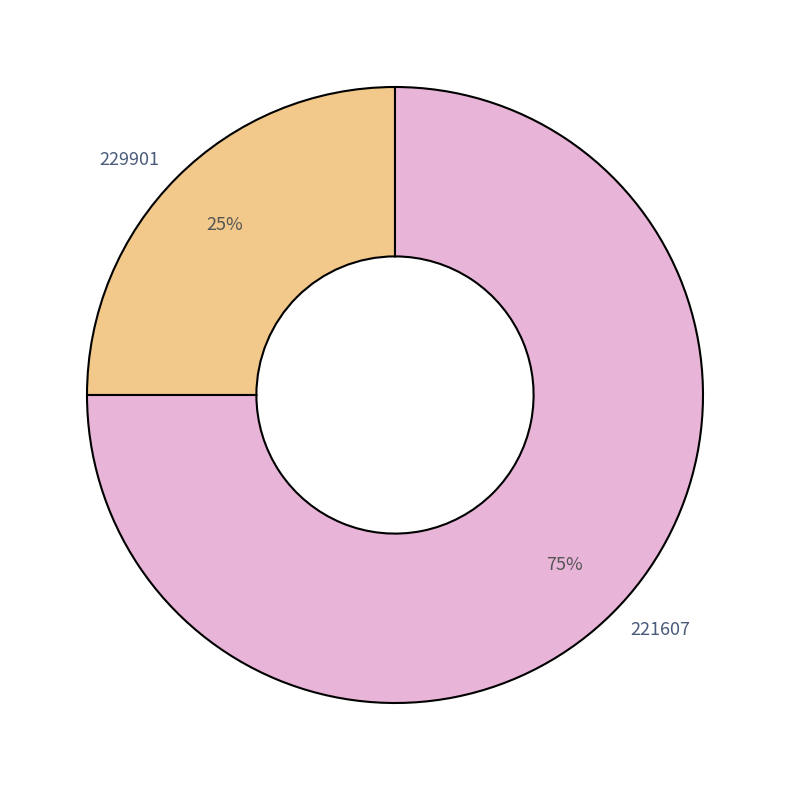

Do 229901 and 221607 together represent more than half of the pie?

Yes